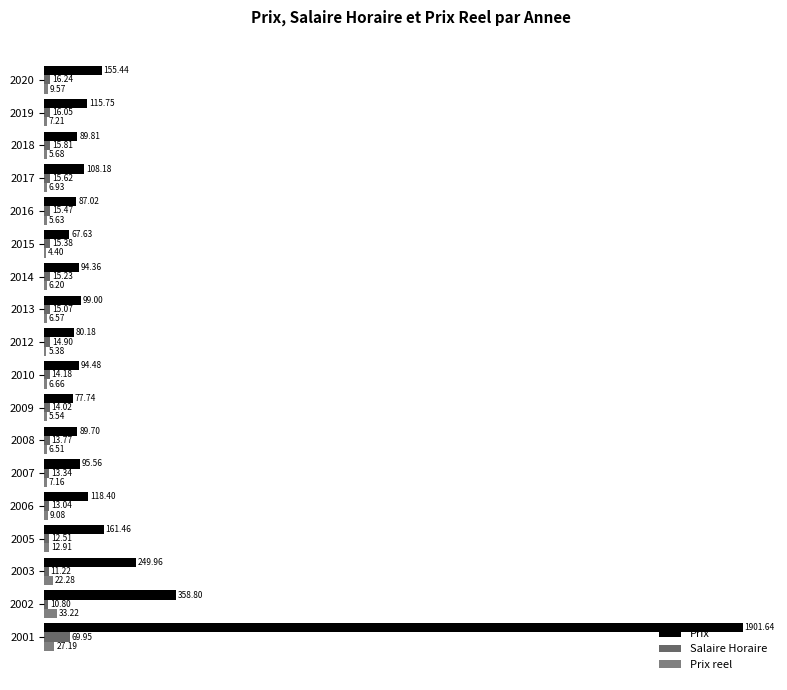

What are all the series names shown in the legend?

Prix, Salaire Horaire, Prix reel